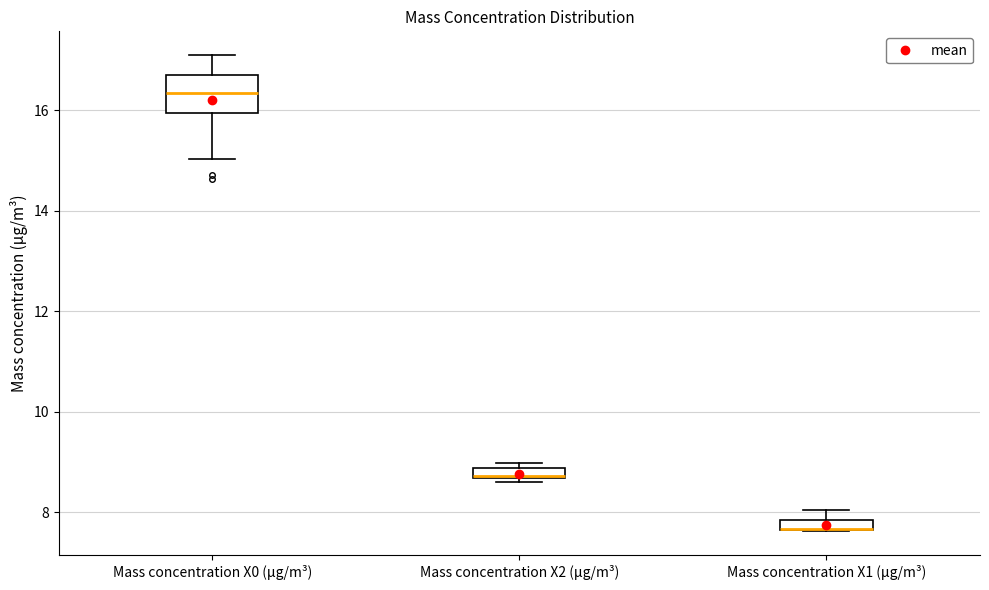

Where does the upper whisker of the box for Mass concentration X0 (μg/m³) end on the y-axis? The values are not printed on the chart, so give them approximately, as read against the axis.

17.2